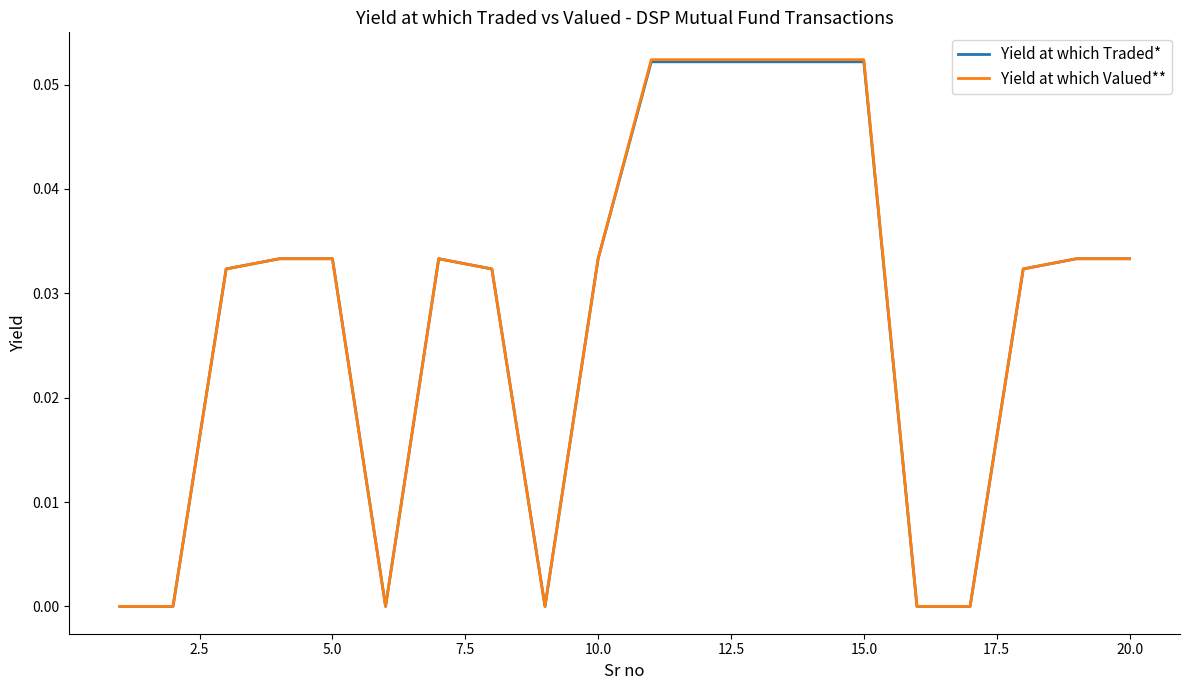

Which series has the widest spread of values?

Yield at which Valued**